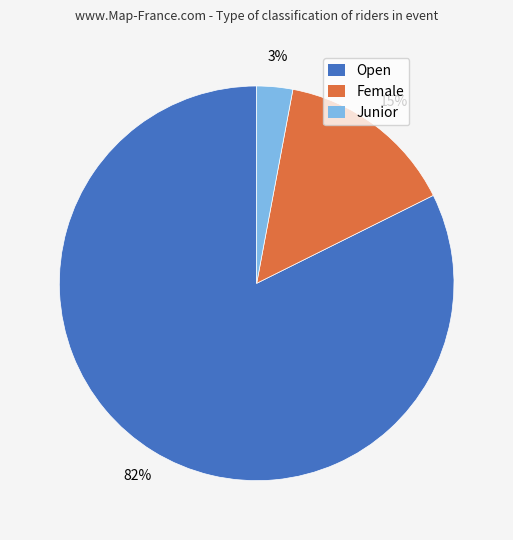

Is the sum of Female and Junior greater than half?

No